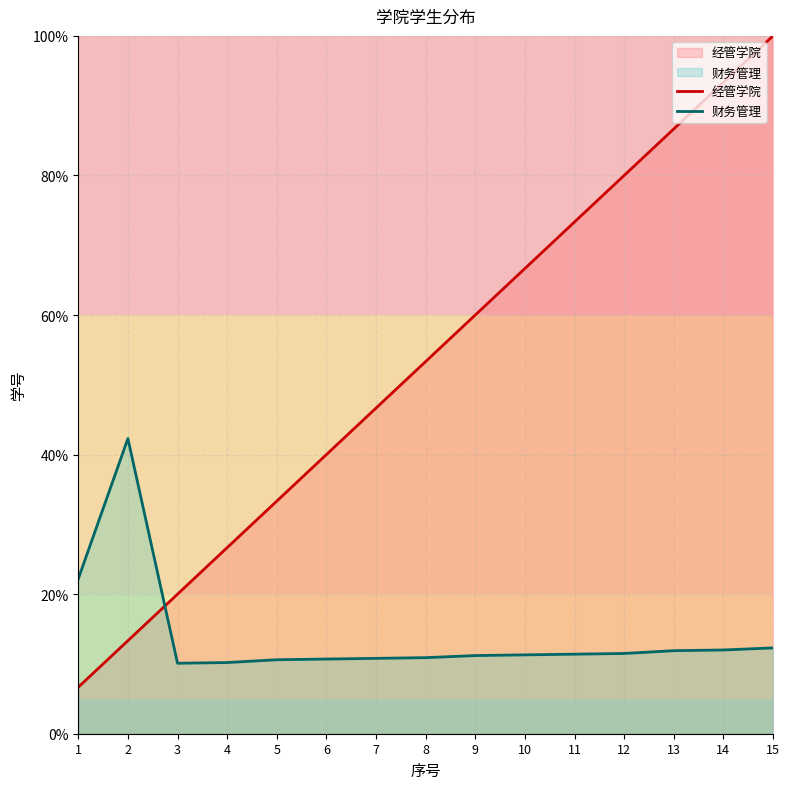

The 经管学院 series shows 80.0 at 12. True or false?

True